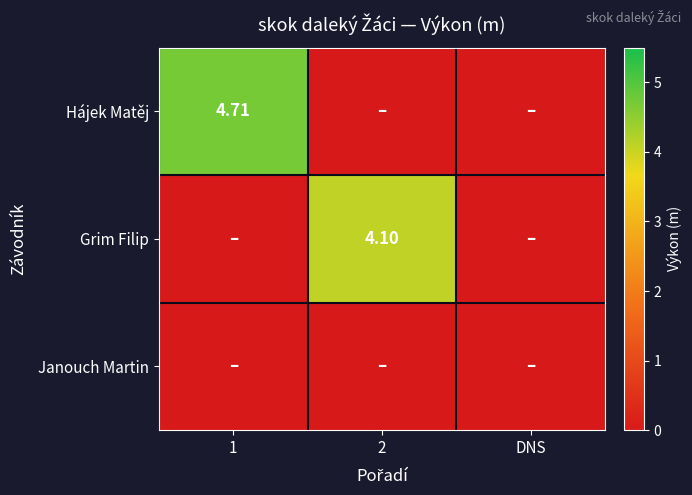

At 1, list the series in order from smallest to largest.

Grim Filip, Janouch Martin, Hájek Matěj